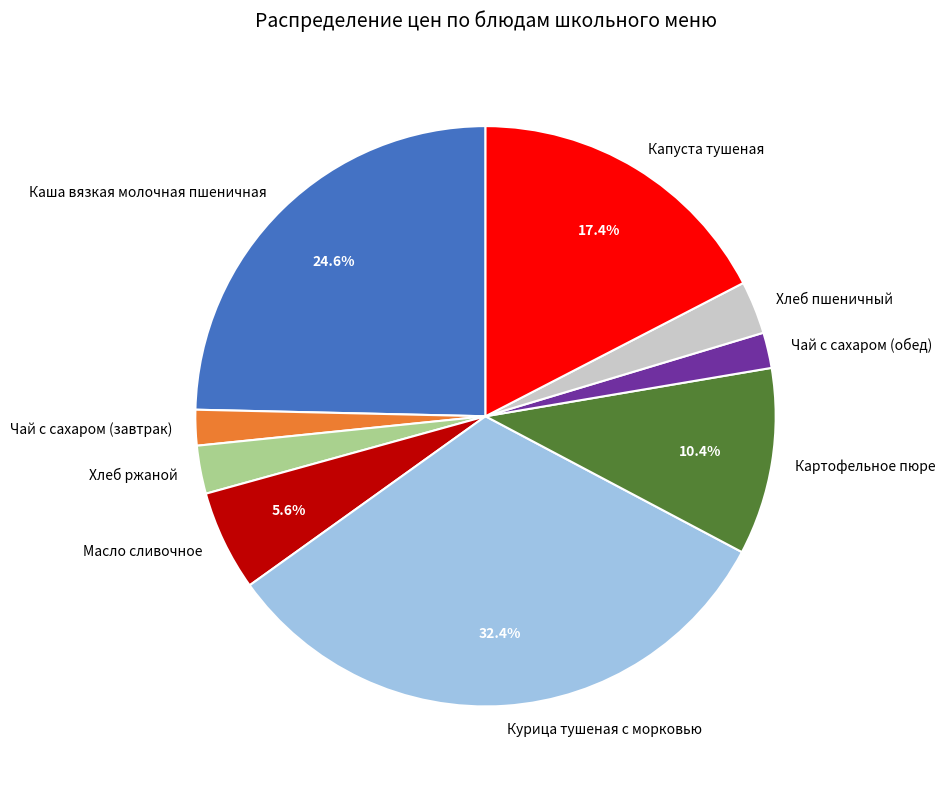

What percentage is NOT represented by Капуста тушеная?

82.6%